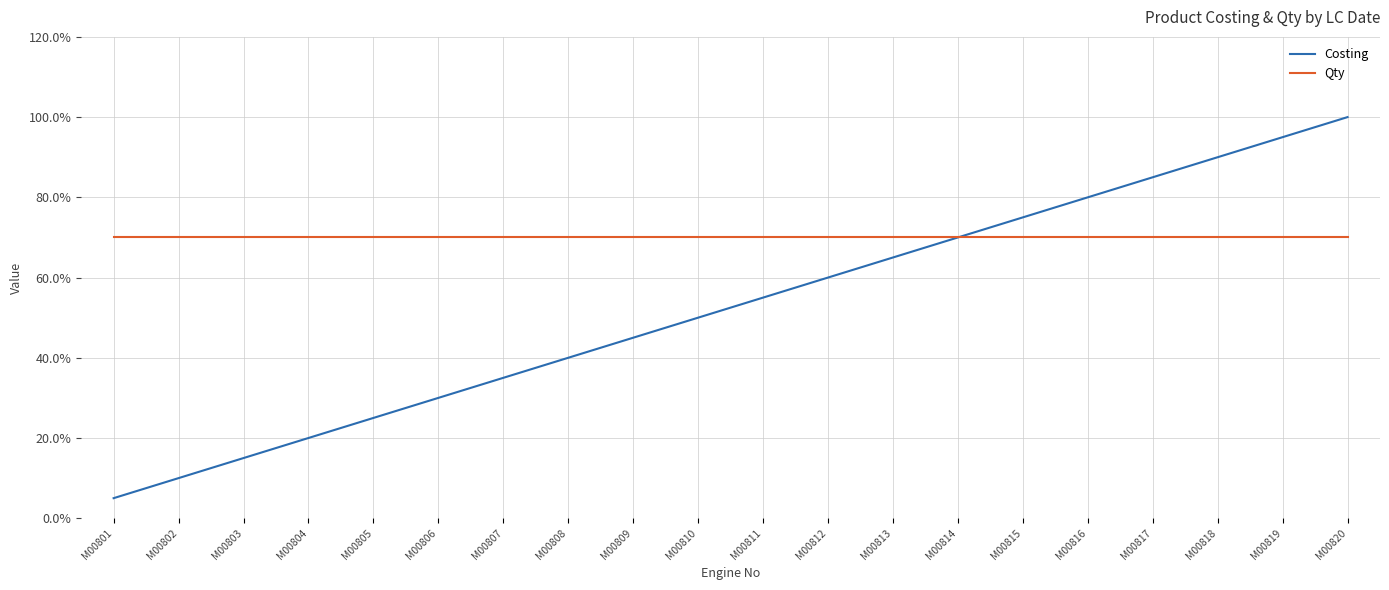

Reading left to right, transcribe all the data shown in this chart.

Costing: M00801=5.0	M00802=10.0	M00803=15.0	M00804=20.0	M00805=25.0	M00806=30.0	M00807=35.0	M00808=40.0	M00809=45.0	M00810=50.0	M00811=55.0	M00812=60.0	M00813=65.0	M00814=70.0	M00815=75.0	M00816=80.0	M00817=85.0	M00818=90.0	M00819=95.0	M00820=100.0
Qty: M00801=70.0	M00802=70.0	M00803=70.0	M00804=70.0	M00805=70.0	M00806=70.0	M00807=70.0	M00808=70.0	M00809=70.0	M00810=70.0	M00811=70.0	M00812=70.0	M00813=70.0	M00814=70.0	M00815=70.0	M00816=70.0	M00817=70.0	M00818=70.0	M00819=70.0	M00820=70.0